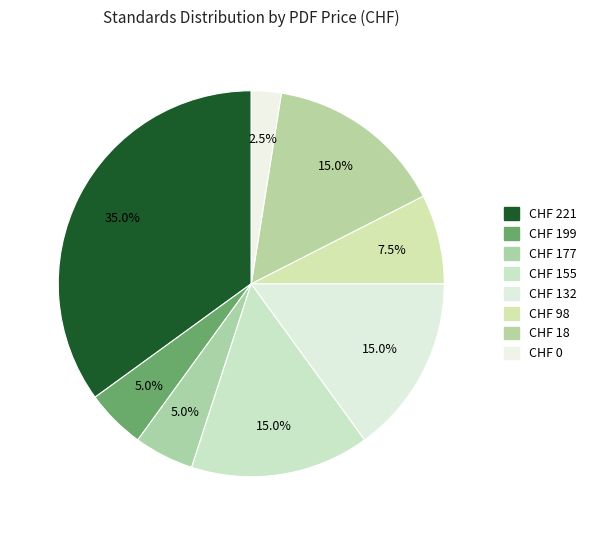

Which category has the biggest portion of the pie?

CHF 221